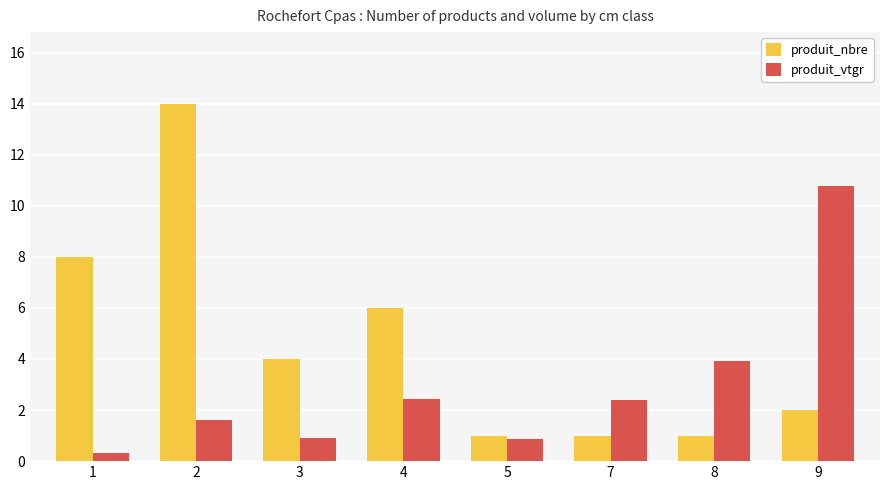

List the series in order of their overall mean, lowest first.

produit_vtgr, produit_nbre